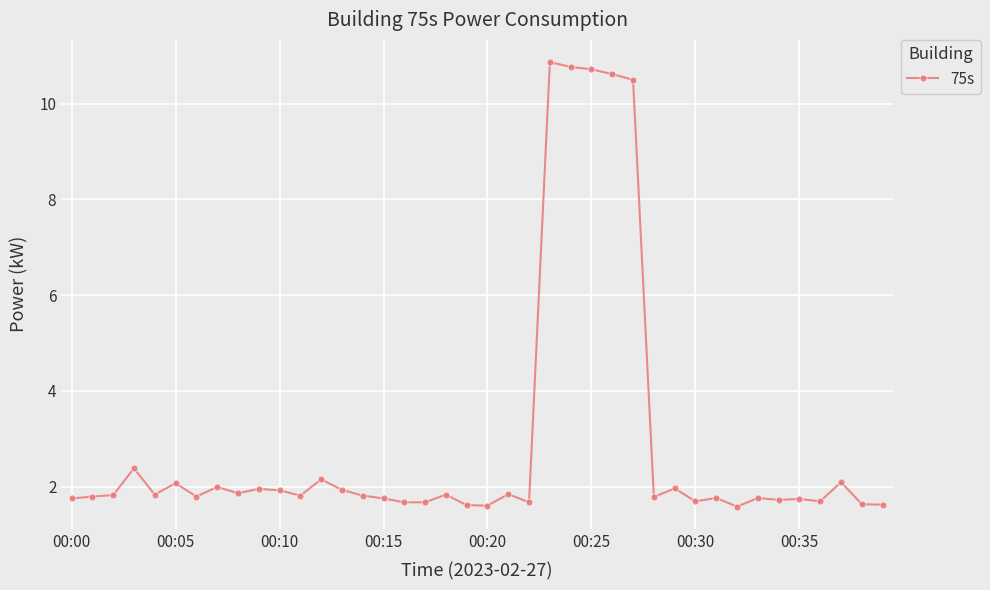

True or false: the data has more than 1 interior local peaks.

True